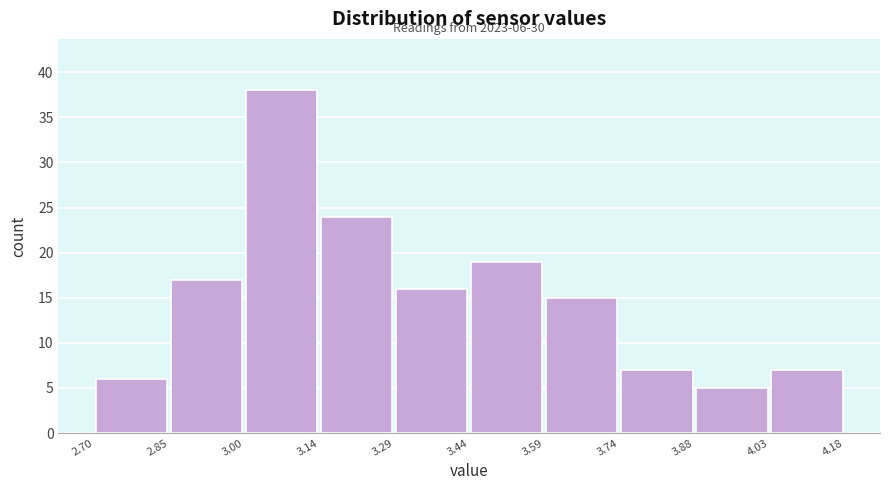

Which range on the x-axis has the tallest bar?

3.00 to 3.14